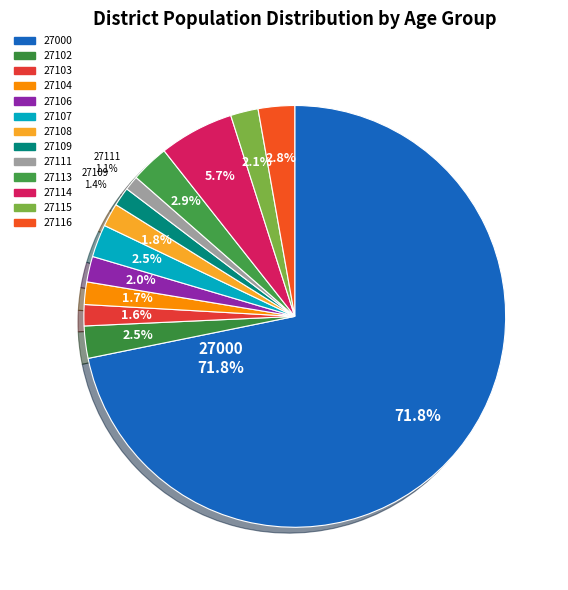

To the nearest percent, what percentage of the pie is 27108?

2%